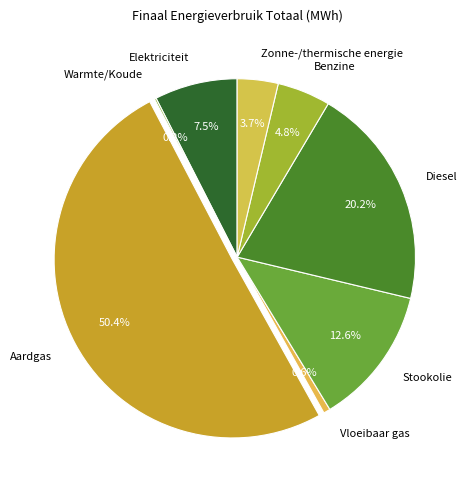

Between Benzine and Aardgas, which is larger?

Aardgas